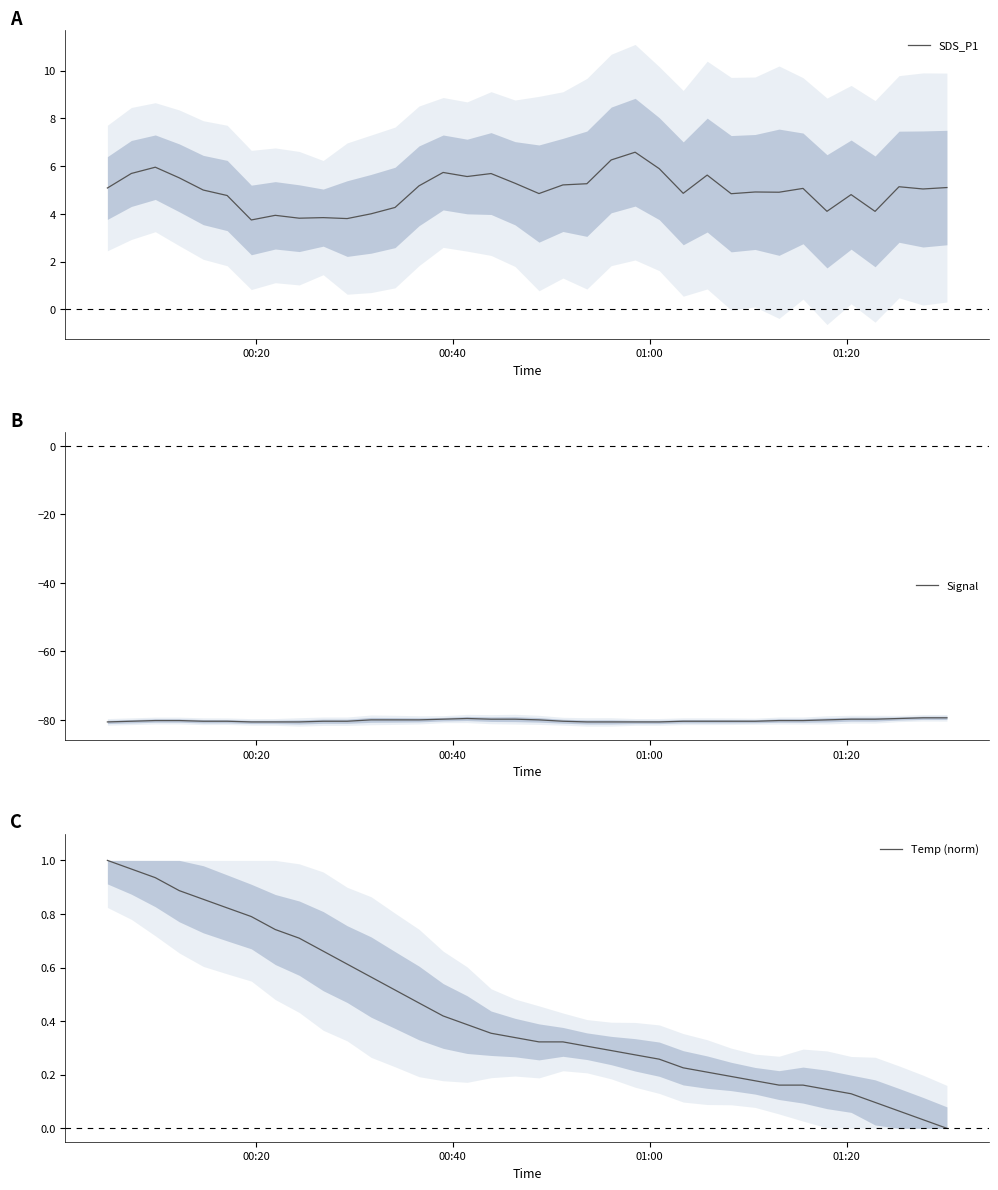

True or false: Temp (norm) and Signal intersect in this chart.

False